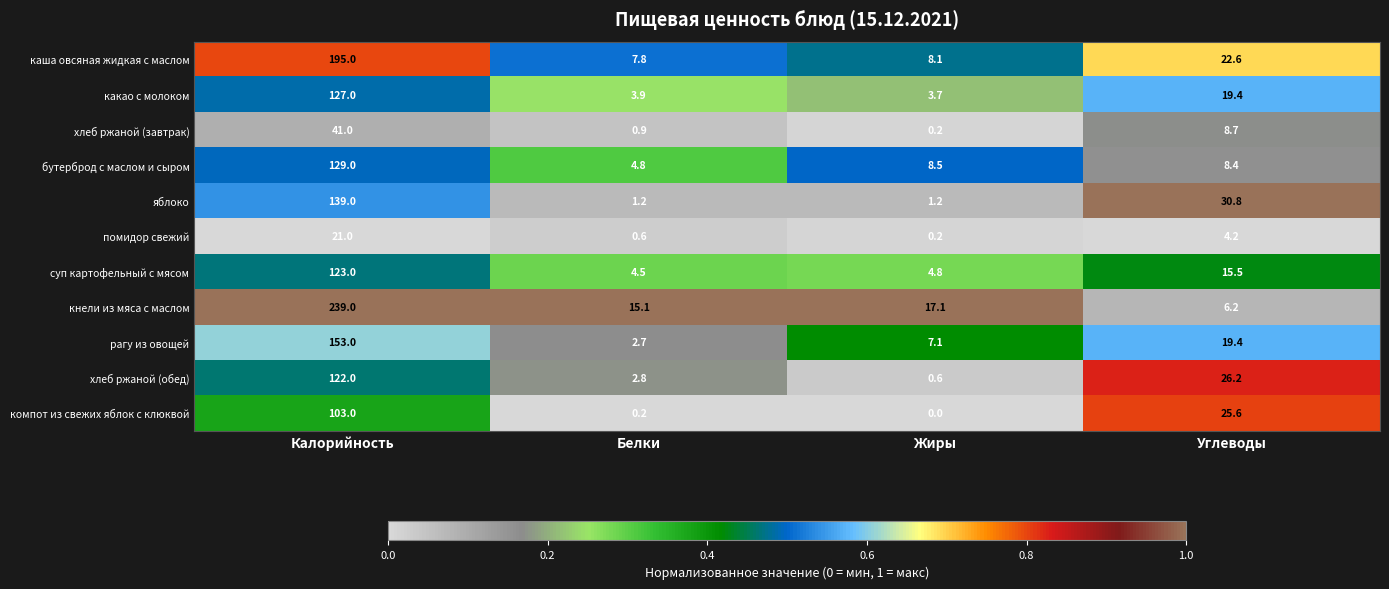

At which category does the chart reach its minimum across all series?

Жиры